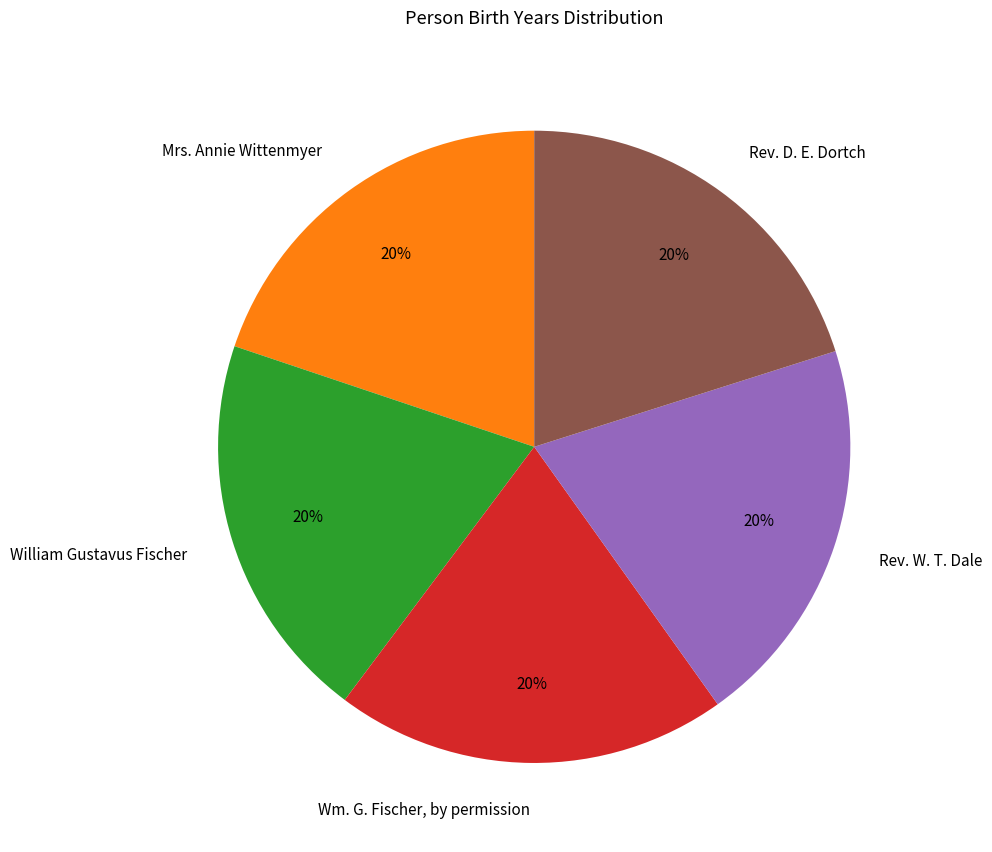

Approximately how many times larger is the value at Rev. D. E. Dortch compared to Wm. G. Fischer, by permission?

1.0